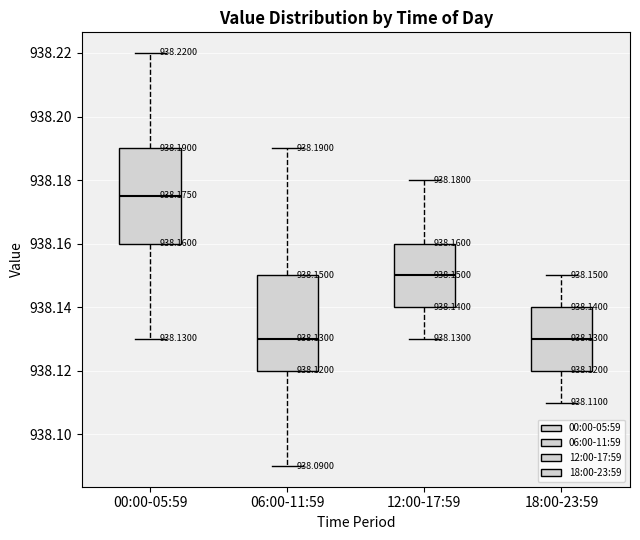

Which box's median line is the highest?

00:00-05:59